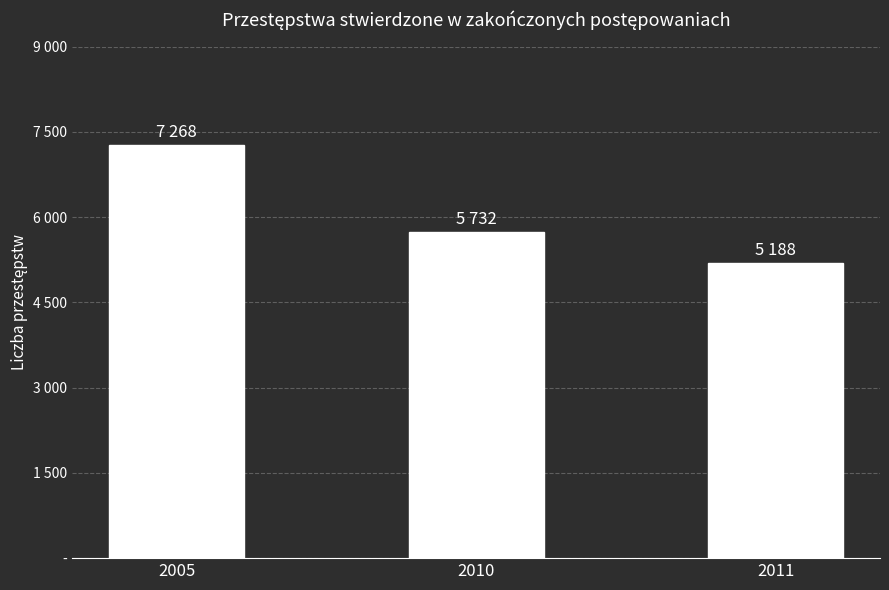

Between 2011 and 2005, which is larger?

2005